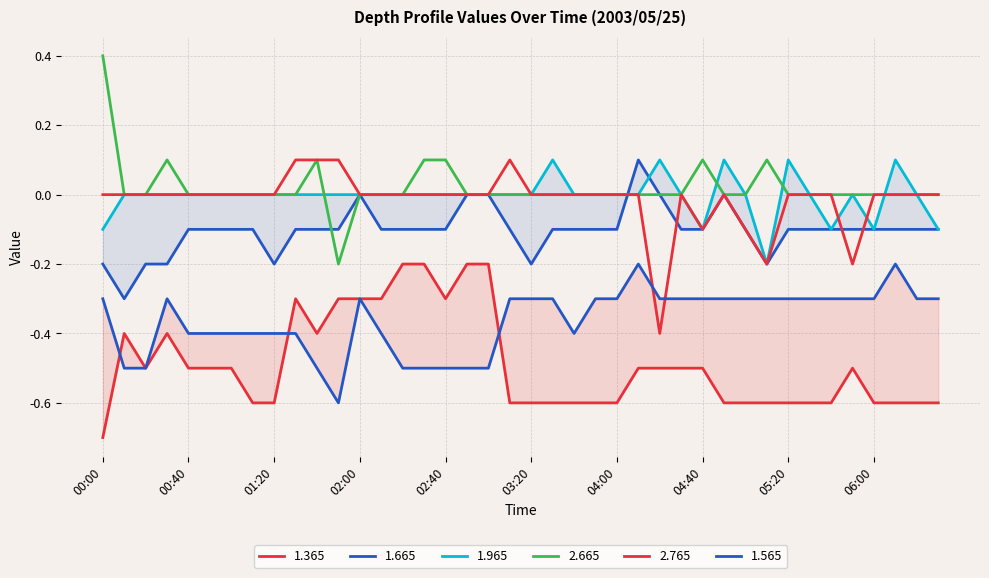

Which category has the highest value in the 2.665 series?

00:00